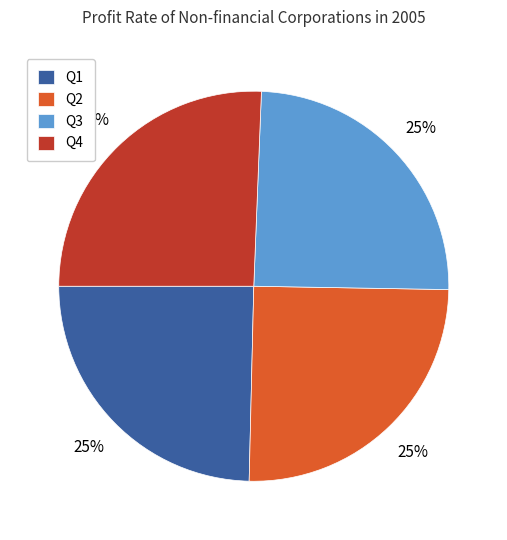

Is there a majority slice in this chart?

No